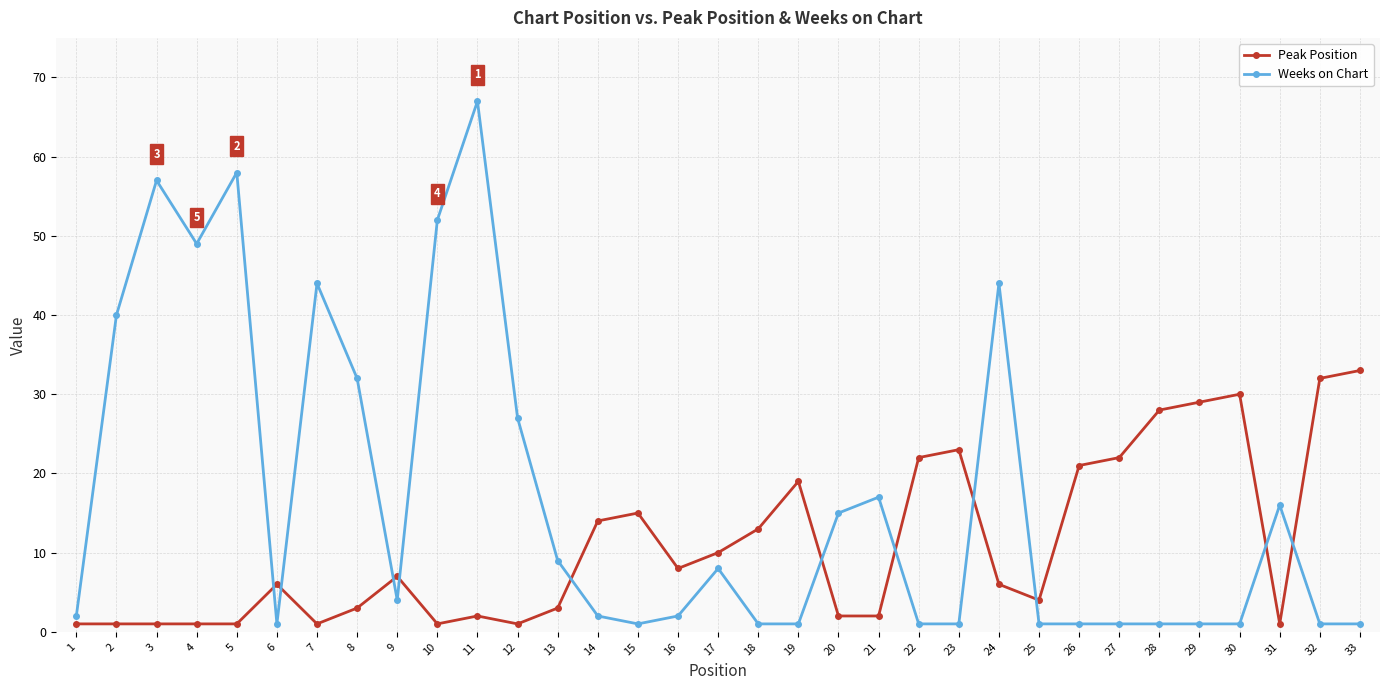

Is it true that Weeks on Chart equals 44 at 7?

True